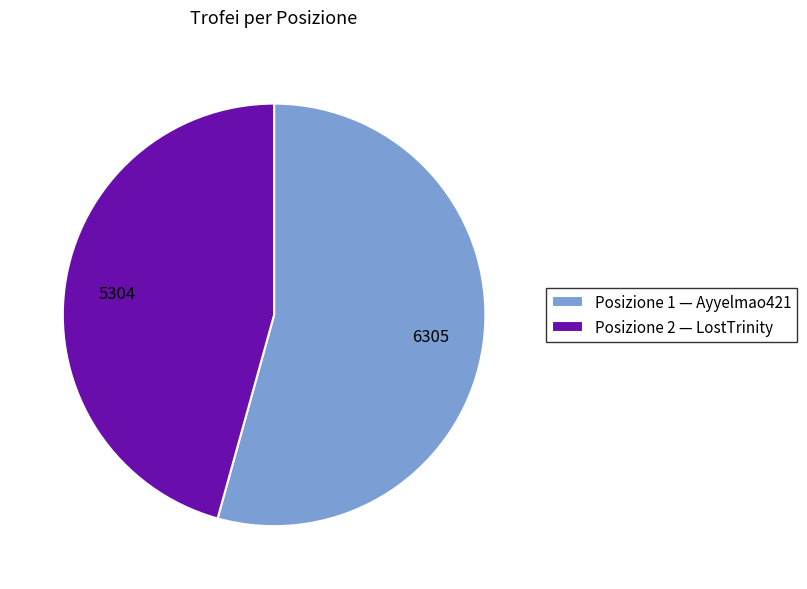

Count the number of slices in the pie.

2